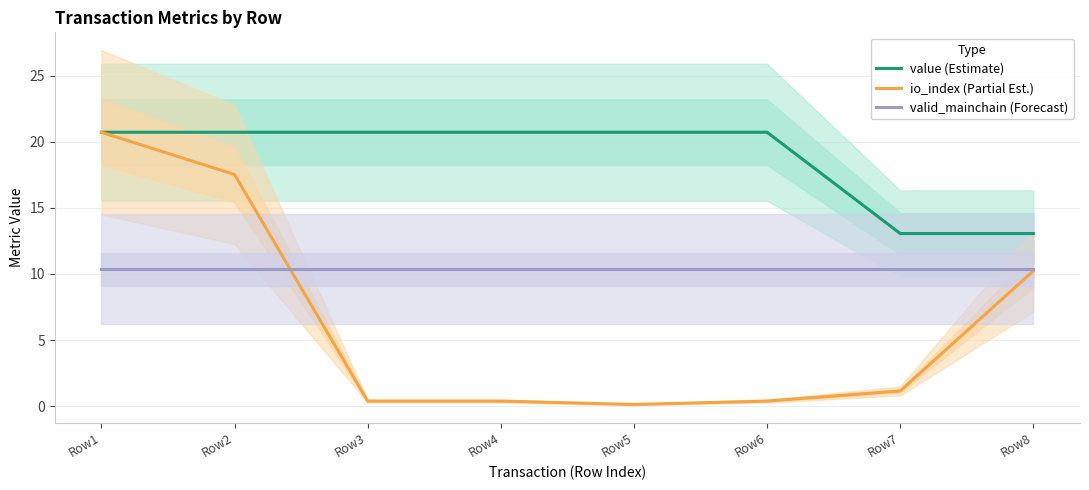

Where does the value (Estimate) series first go above 20?

Row1